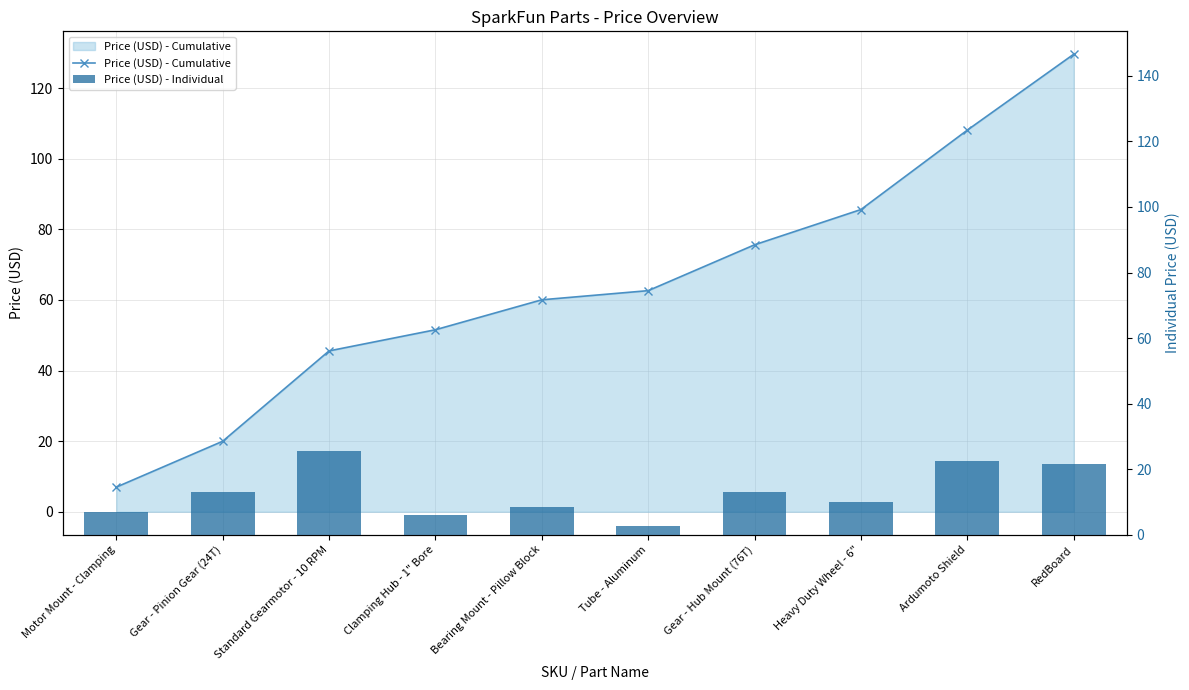

How many distinct data groups are displayed?

2